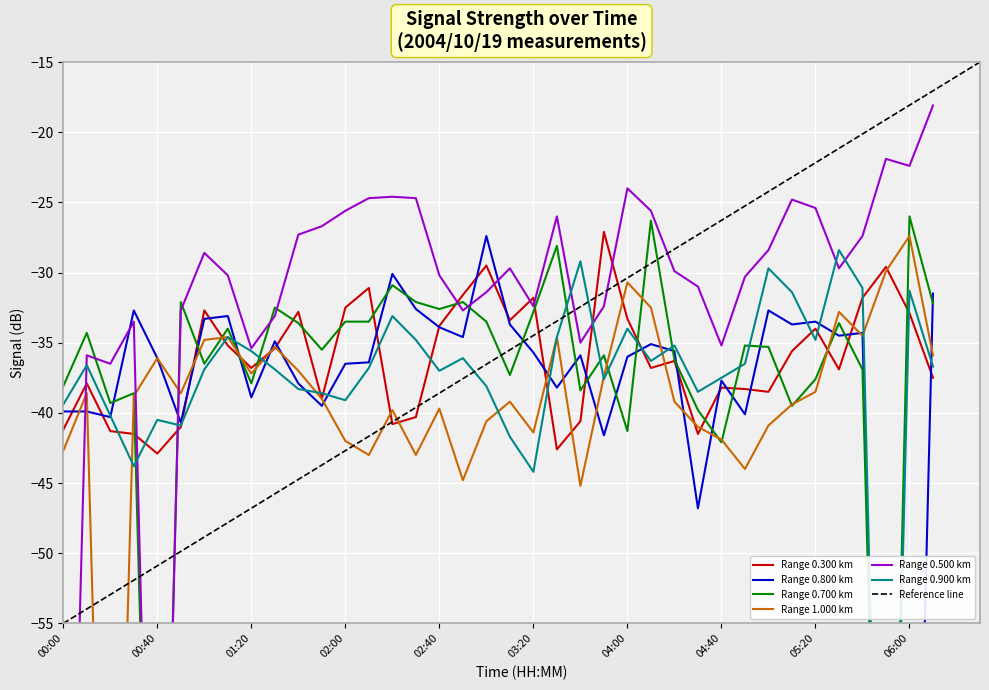

How many data points does each series have?

38